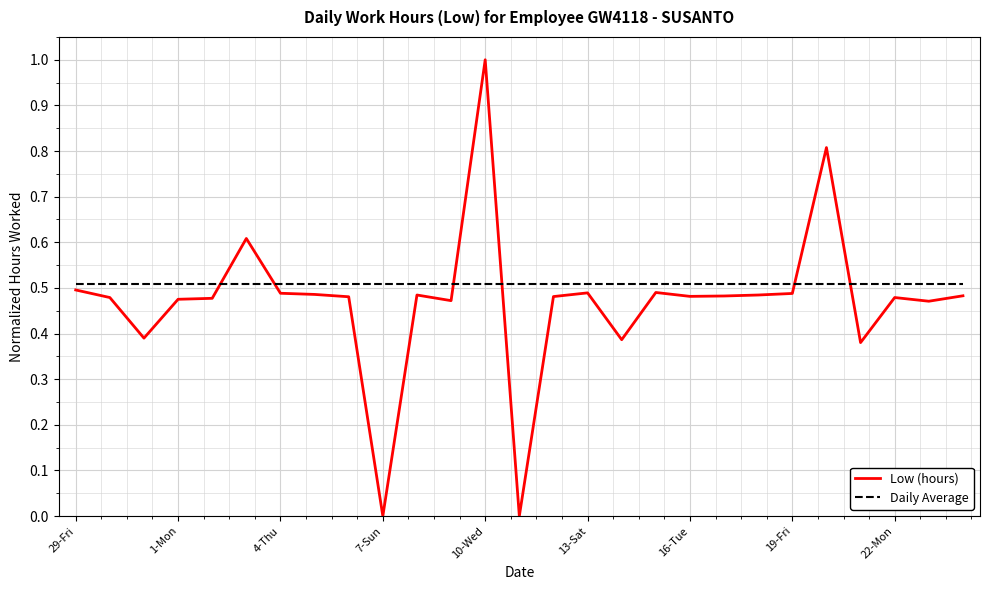

Which series has the widest spread of values?

Low (hours)